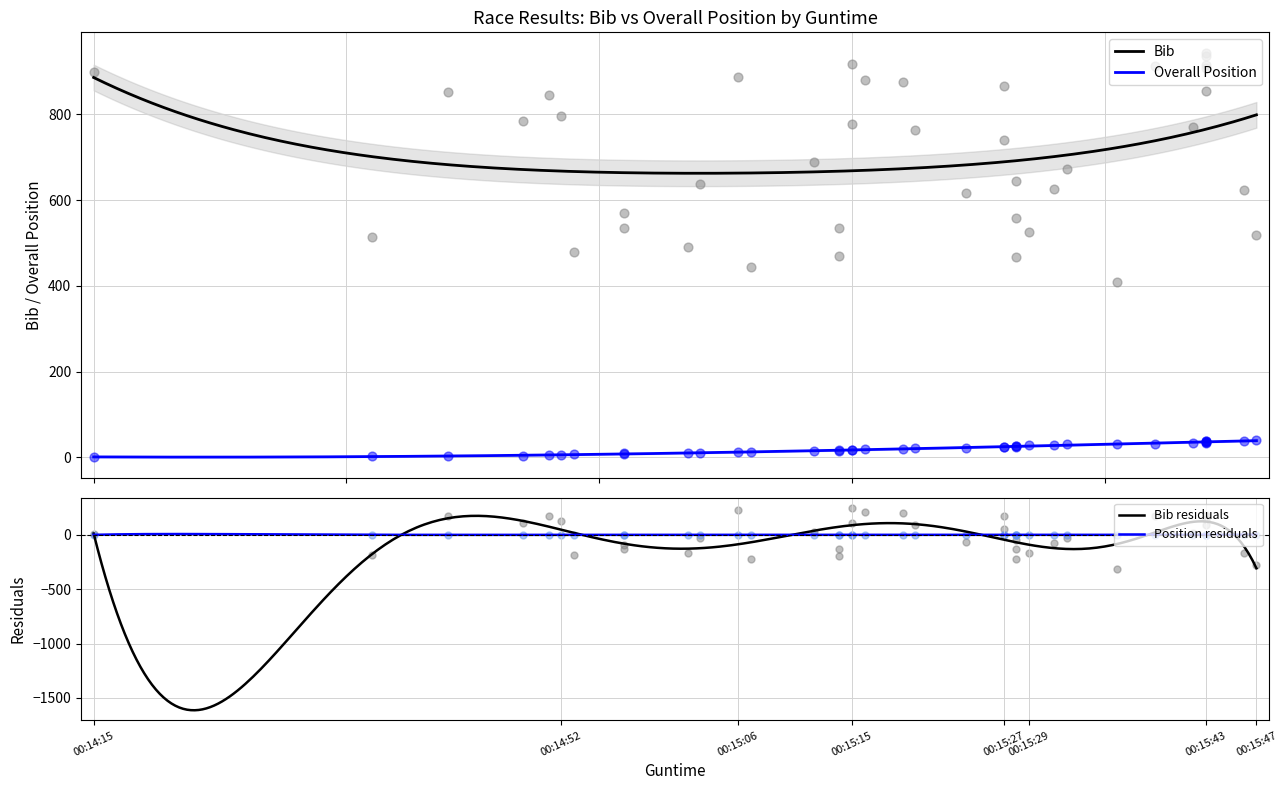

Which series has the widest spread of Y values?

Bib